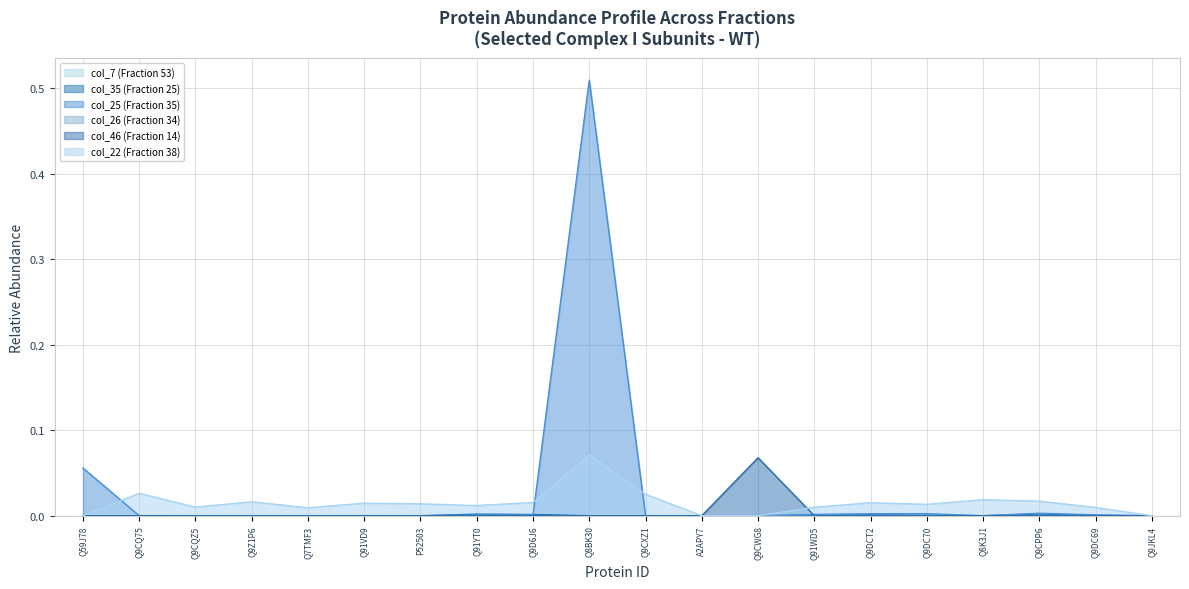

True or false: col_22 (Fraction 38) and col_46 (Fraction 14) intersect in this chart.

True